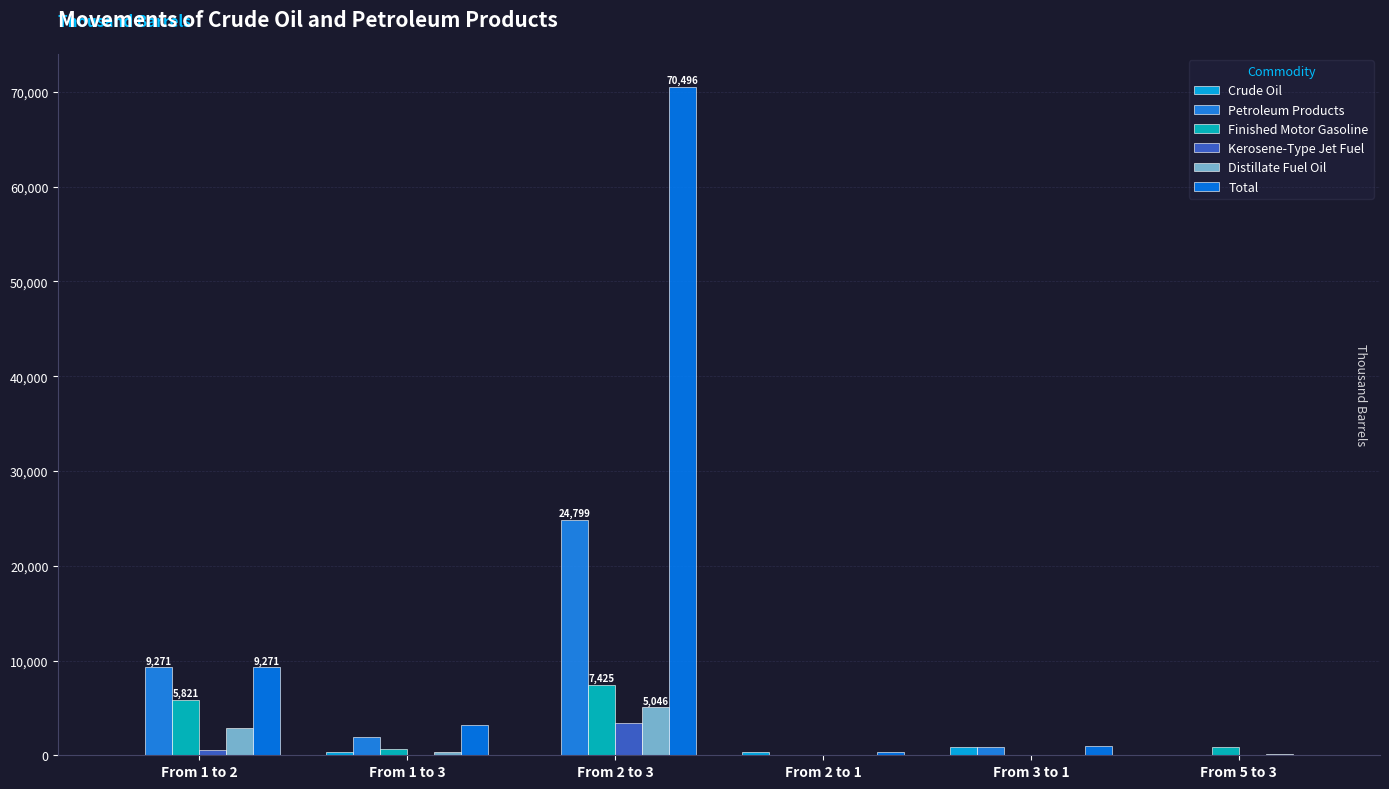

Is it true that Finished Motor Gasoline equals 8834 at From 1 to 2?

False